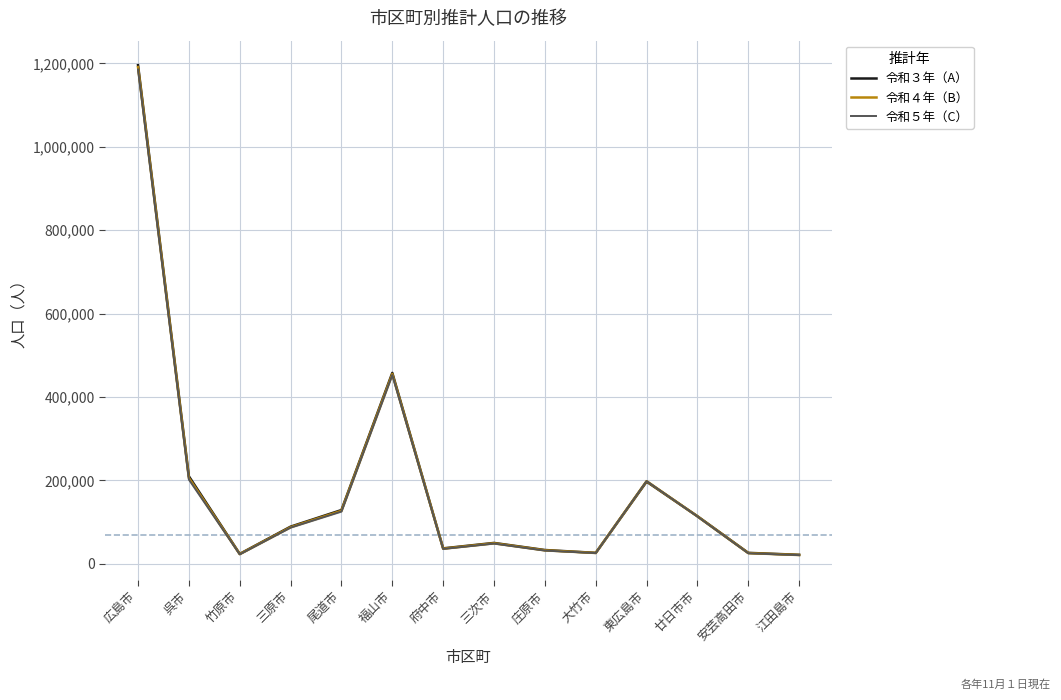

Which series has the largest total across all categories?

令和３年（A）